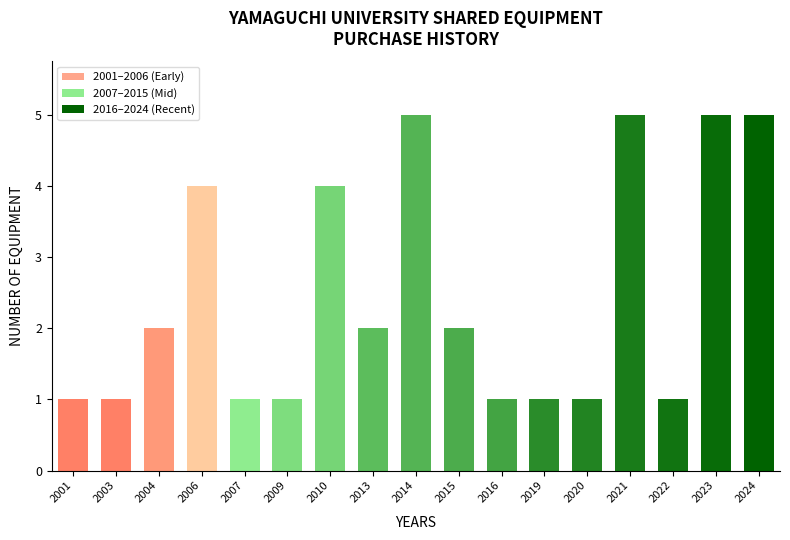

What is the difference between the second highest and minimum values?

4